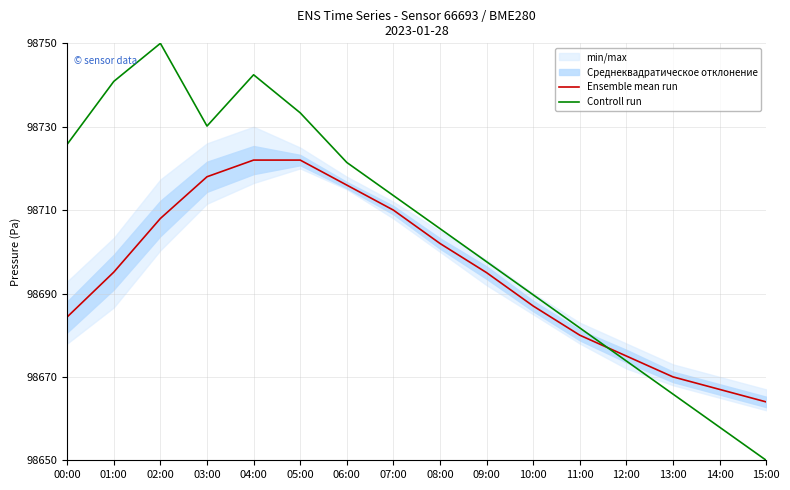

Count the number of categories in the chart.

16